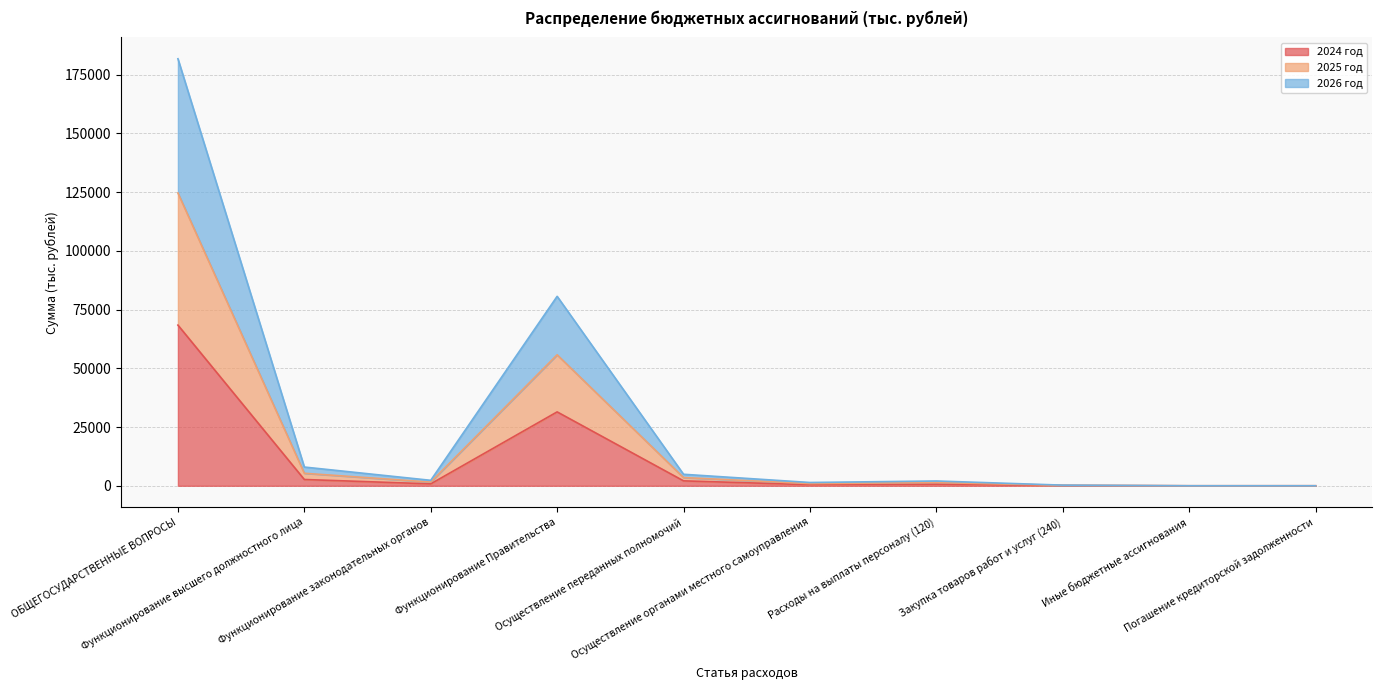

Does the chart have visible grid lines?

Yes